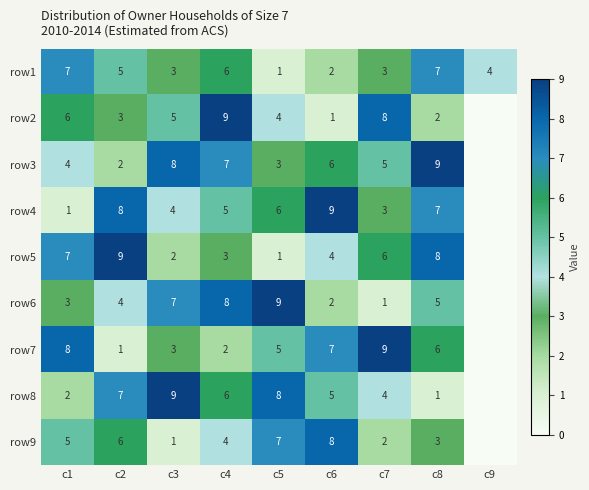

What is the total value across all series at c4?

50